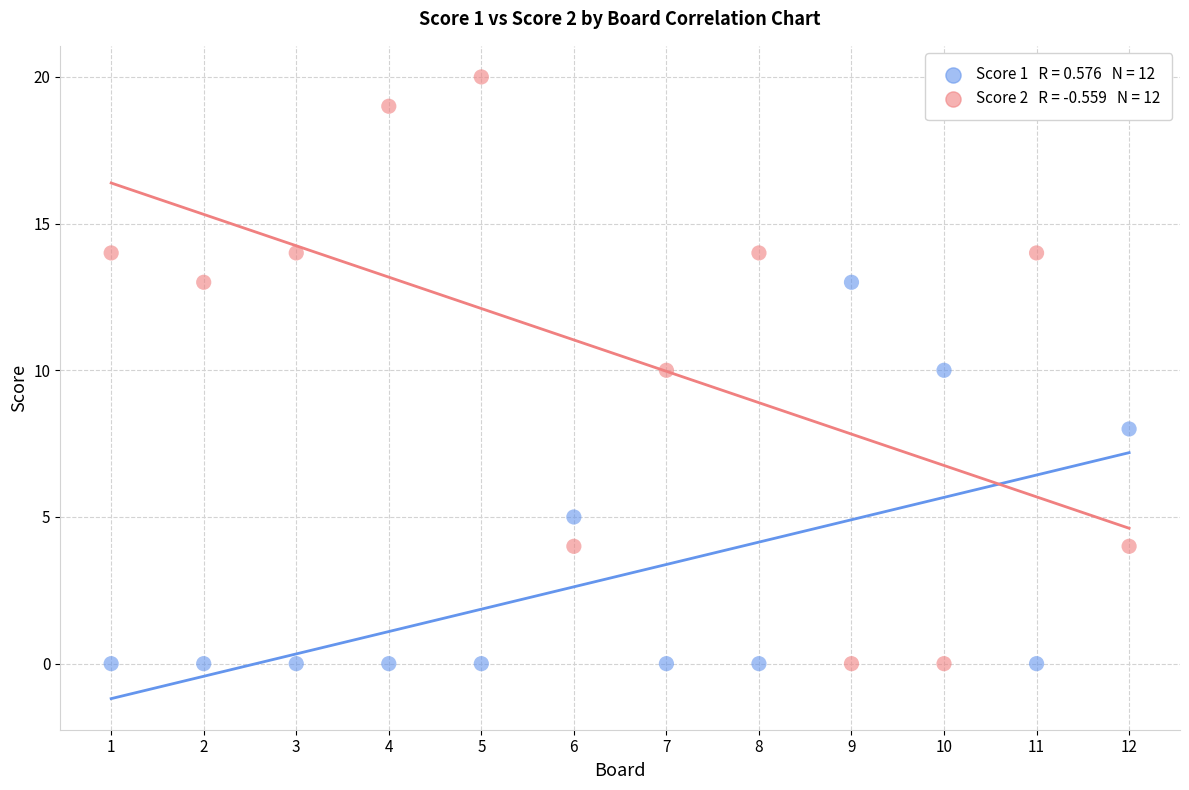

Across all data points, what is the range of X values (max minus min)?

11